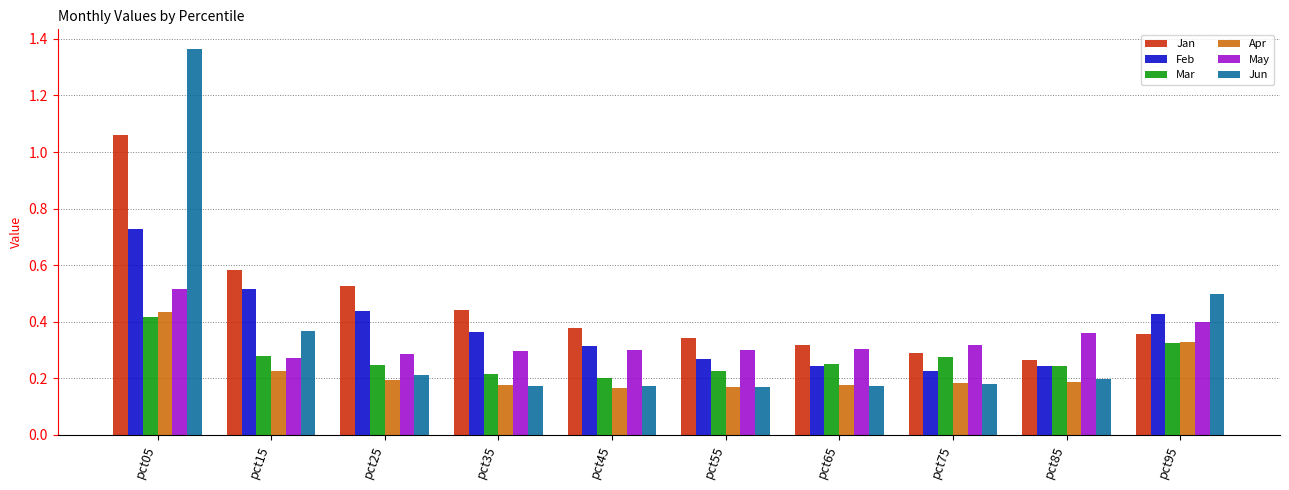

How many distinct data groups are displayed?

6